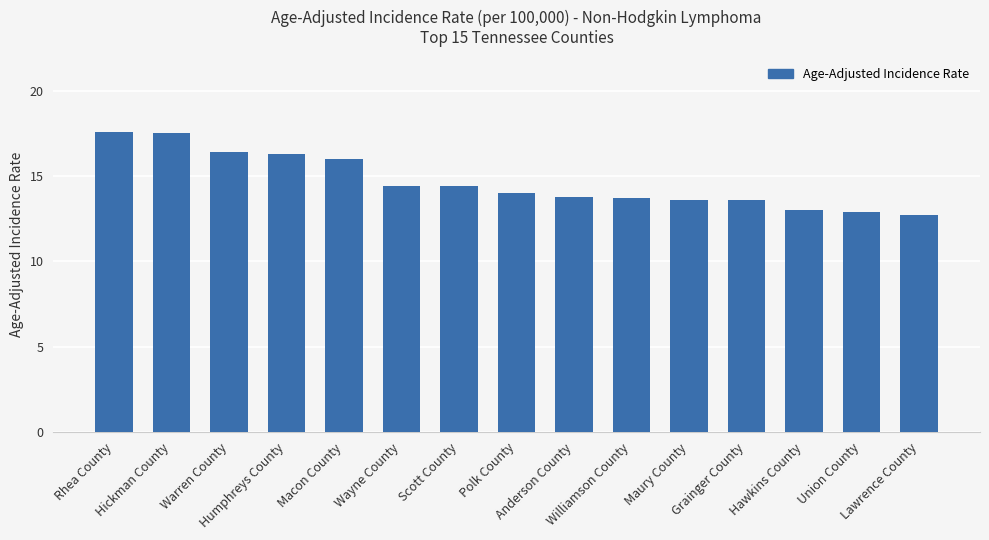

Is it true that the value at Lawrence County is 17.8?

False